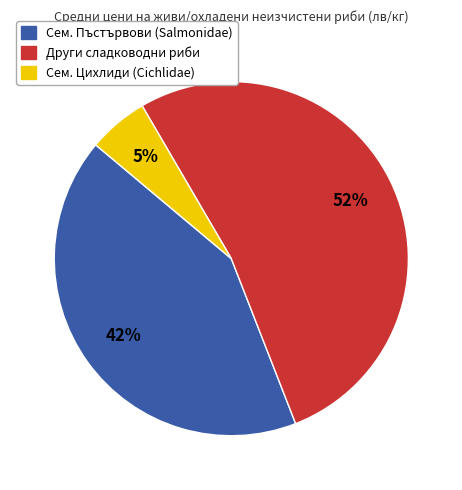

To the nearest percent, what is the difference between the largest and smallest slice percentages?

47%